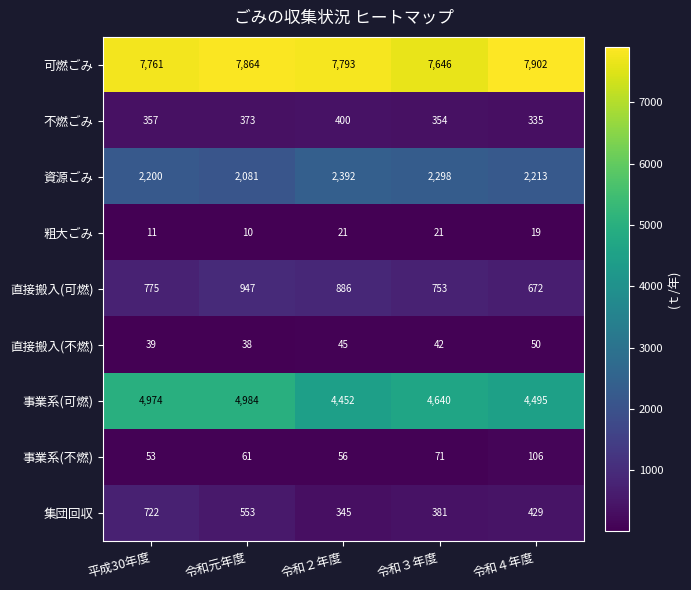

The 不燃ごみ series shows 357 at 平成30年度. True or false?

True